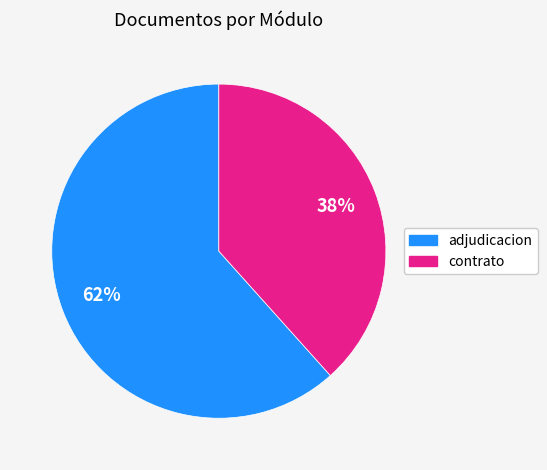

Is there any slice that represents more than half of the pie?

Yes